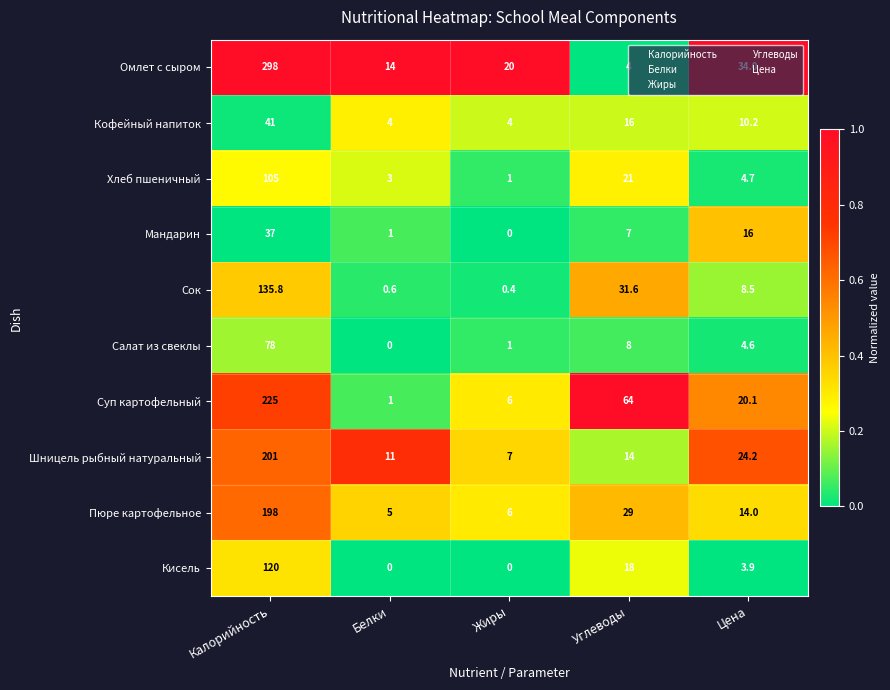

What is the sum of all Салат из свеклы values?

91.6